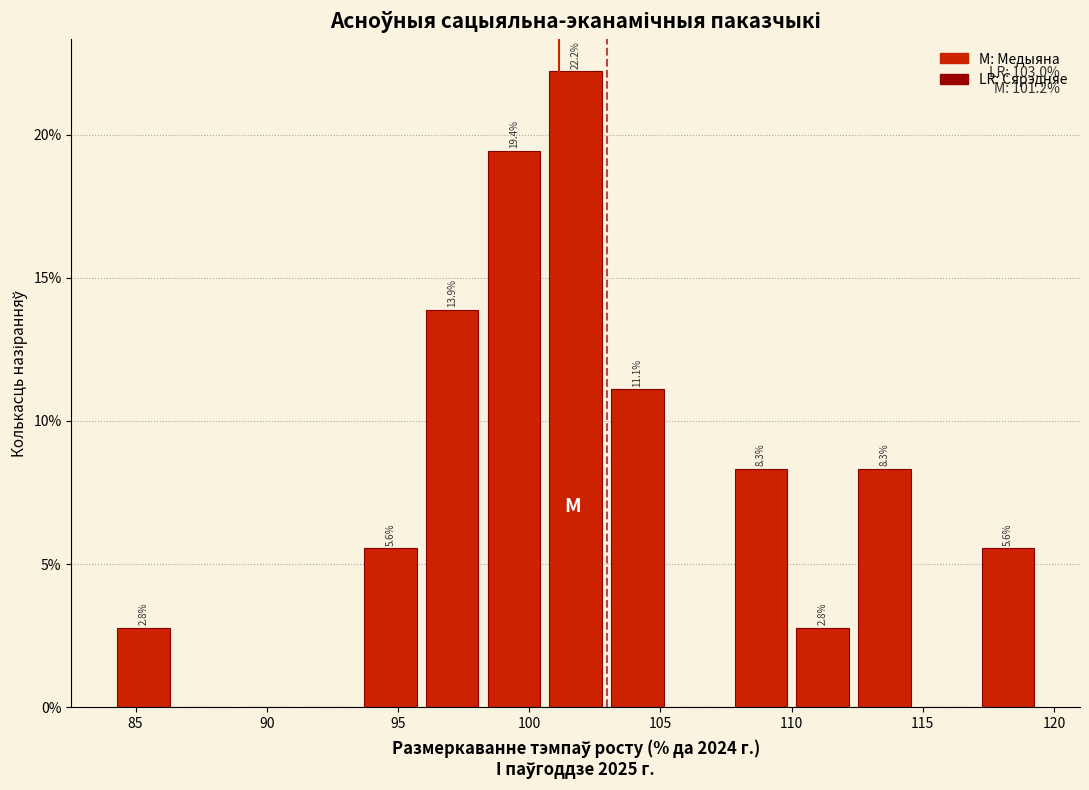

Which range on the x-axis has the tallest bar?

101.0 to 103.0